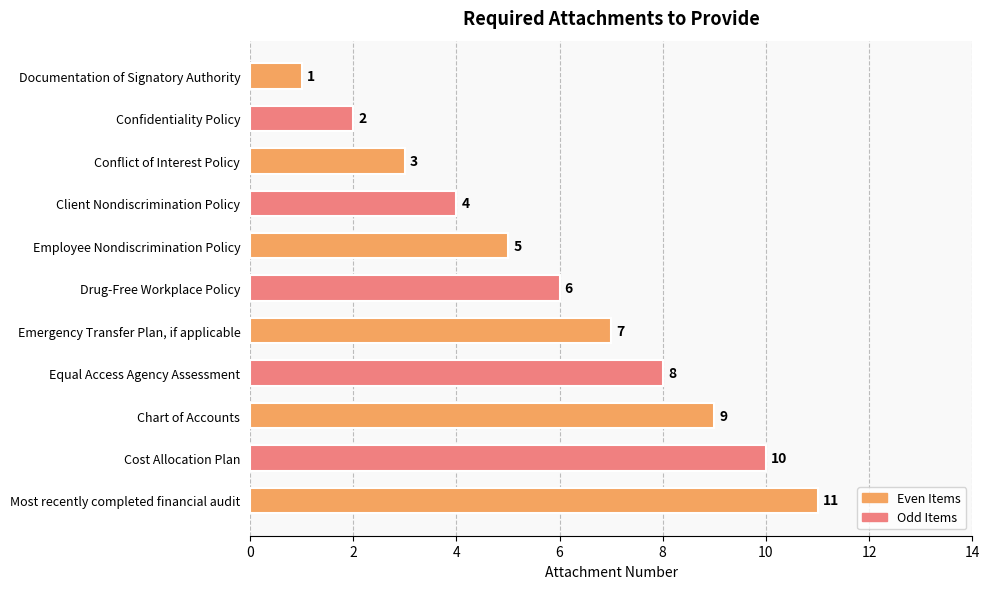

The value at Drug-Free Workplace Policy is 3. True or false?

False